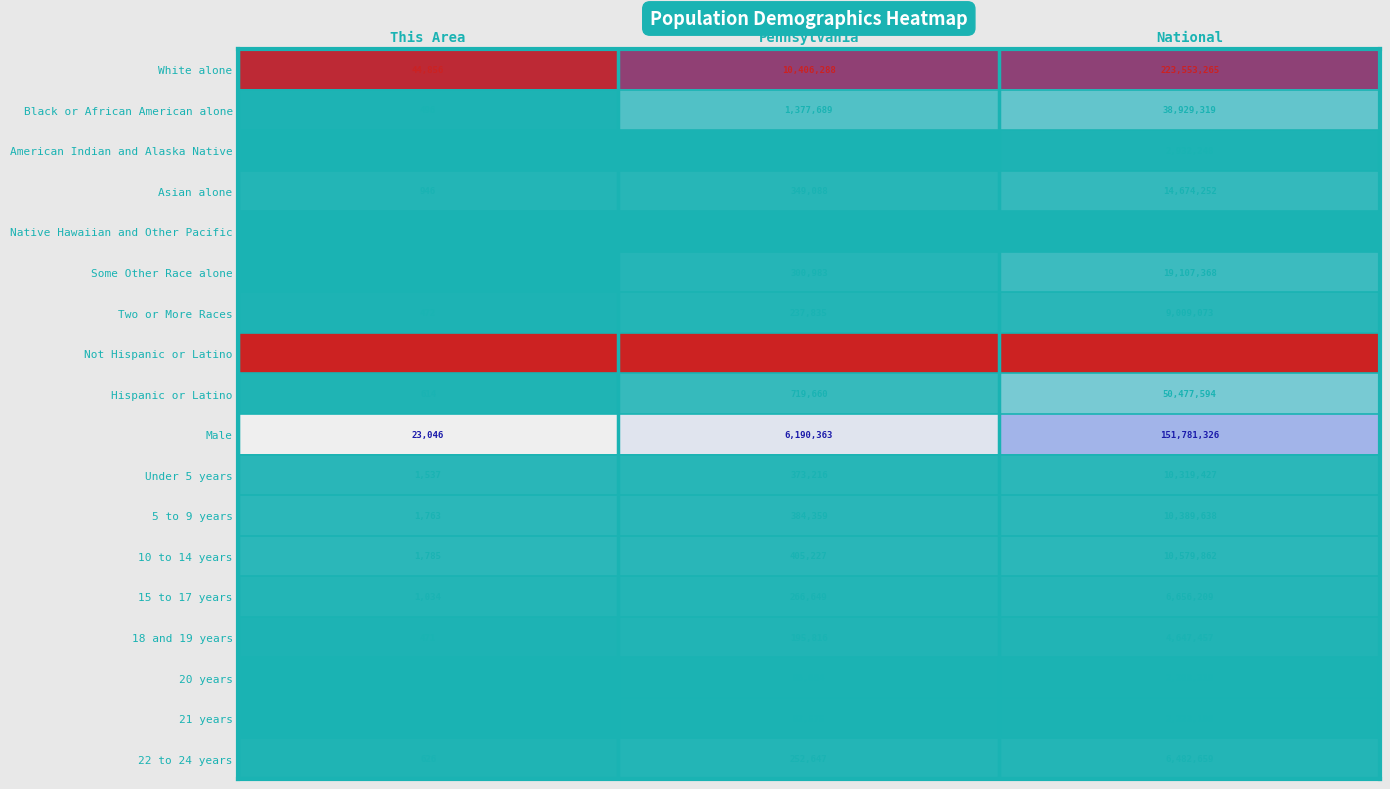

At which category is the sum across all series the highest?

National